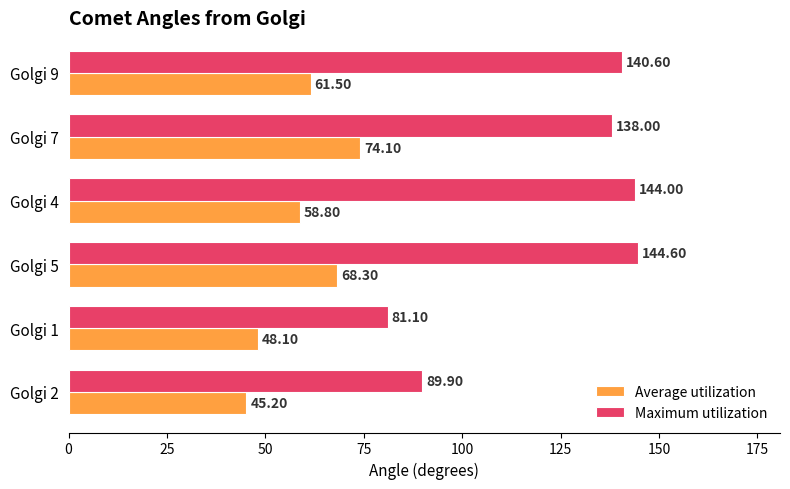

What is the smallest value displayed?

45.2